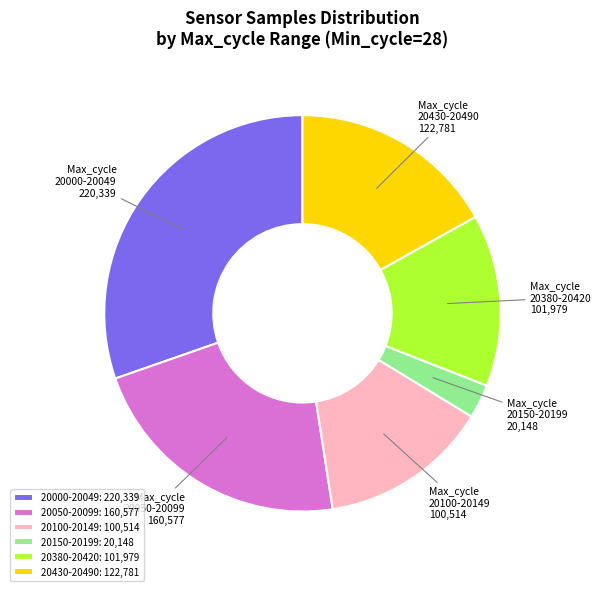

Count the number of slices in the pie.

6